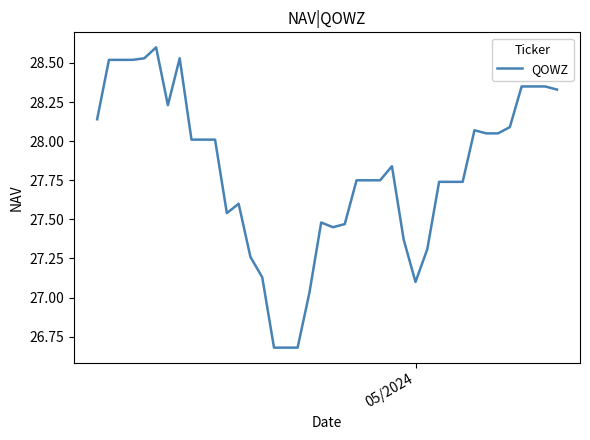

How many lines are shown in the chart?

1